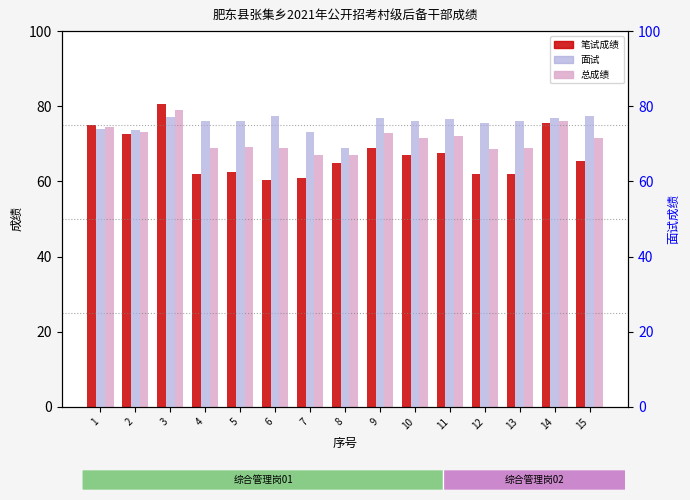

How many bars are there in each group?

3